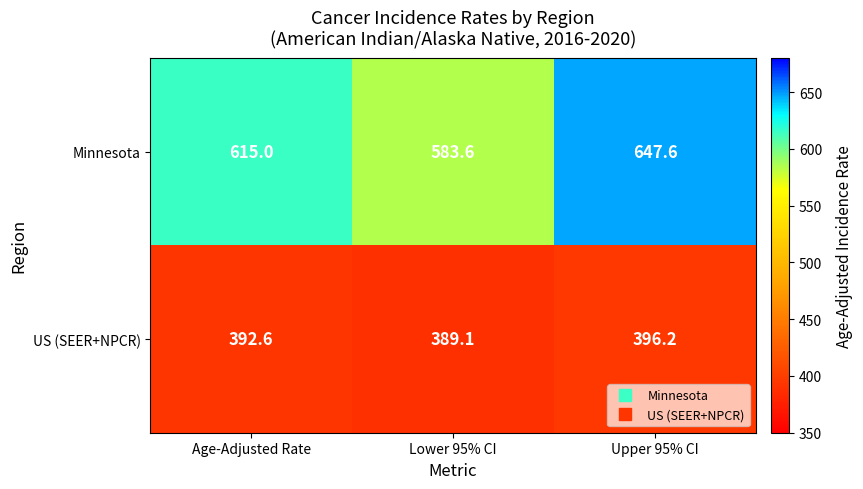

What is the total value across all series at Lower 95% CI?

972.7